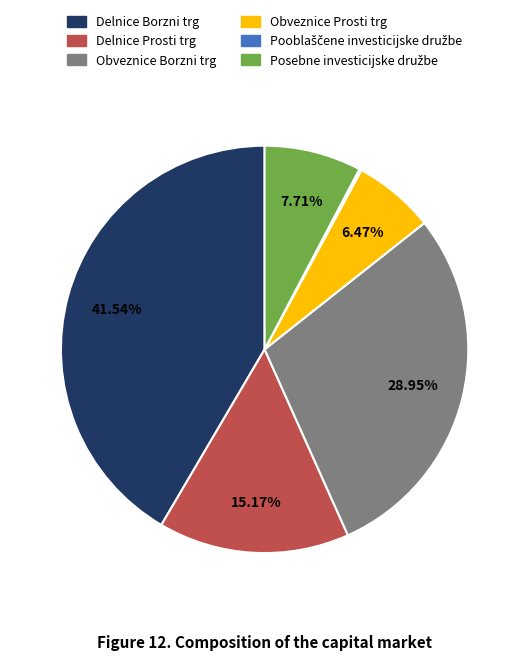

Does any single category account for the majority?

No